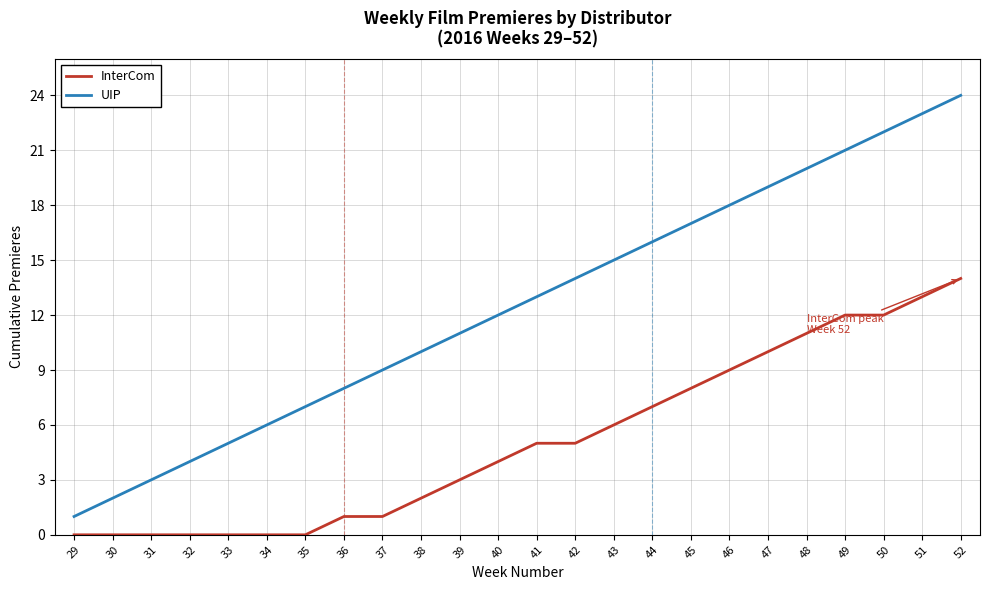

List the series in order of their overall mean, lowest first.

InterCom, UIP